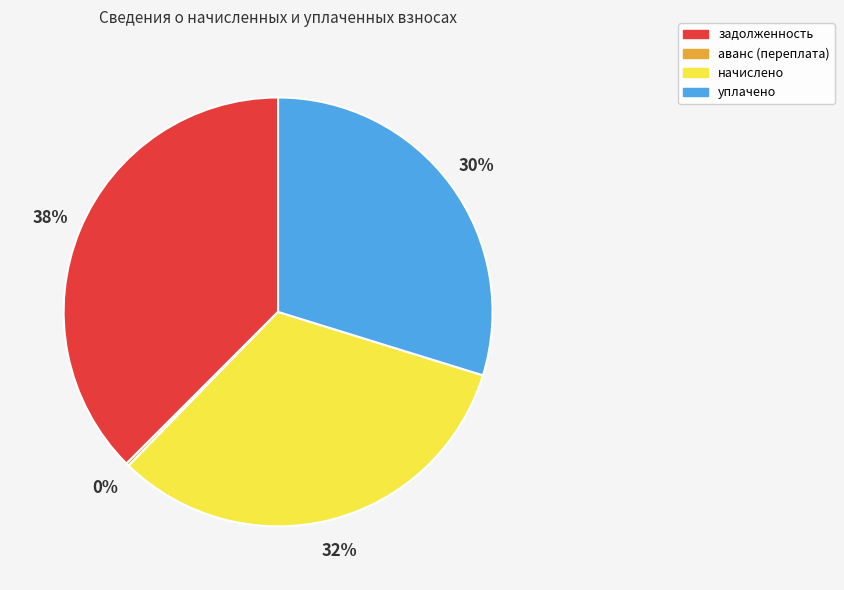

Combined, do уплачено and задолженность account for over 50%?

Yes